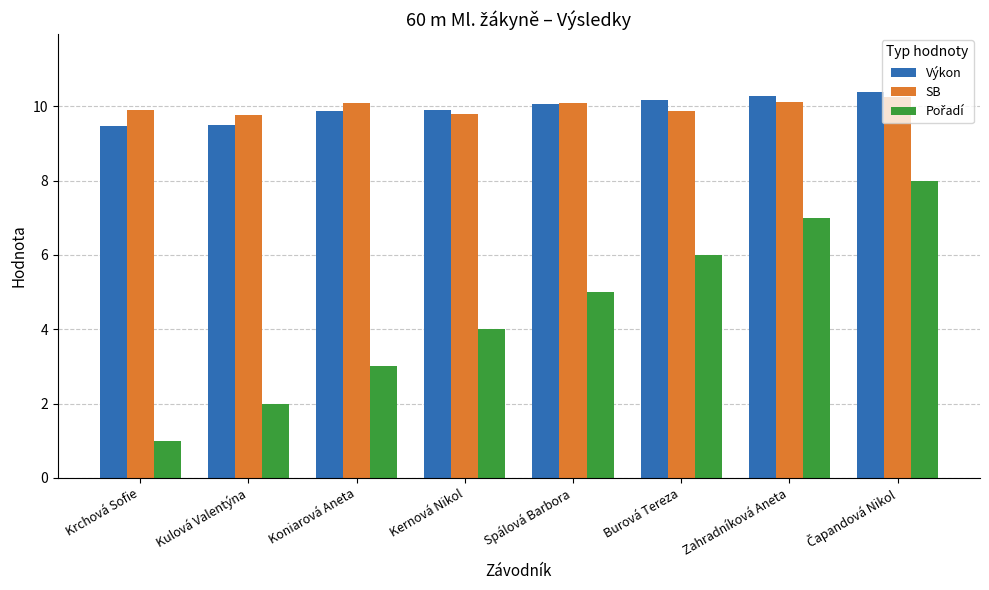

What is the approximate value of Výkon at Burová Tereza?

10.2